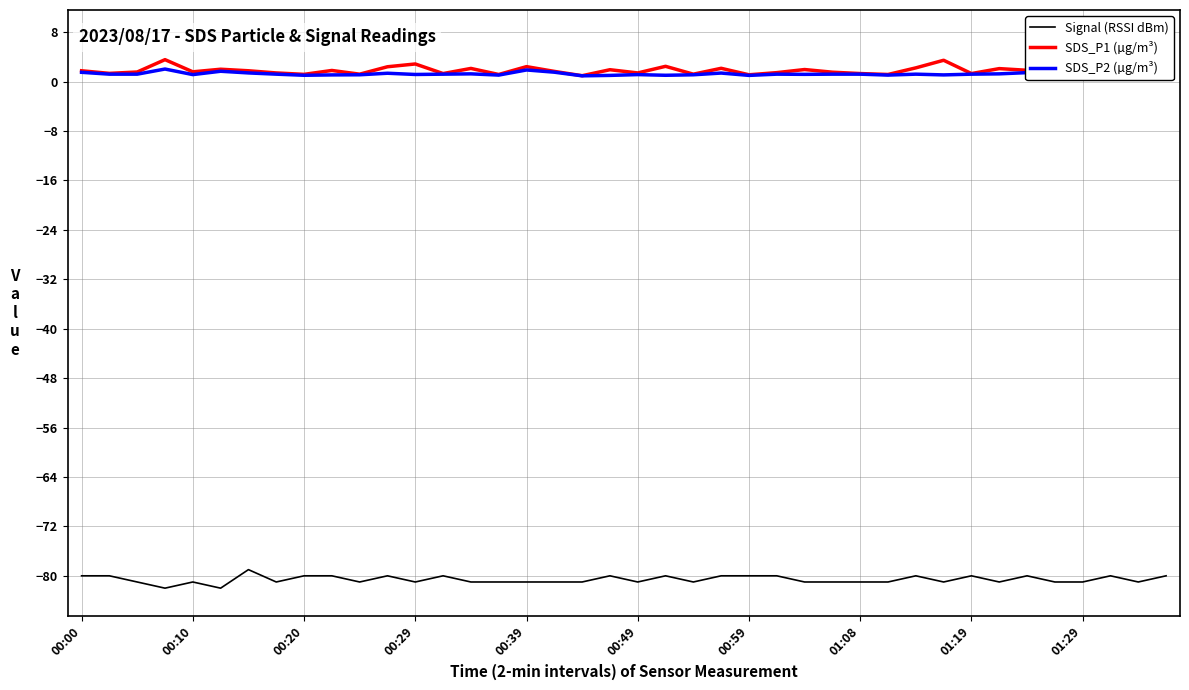

Which series has the widest spread of values?

SDS_P1 (µg/m³)